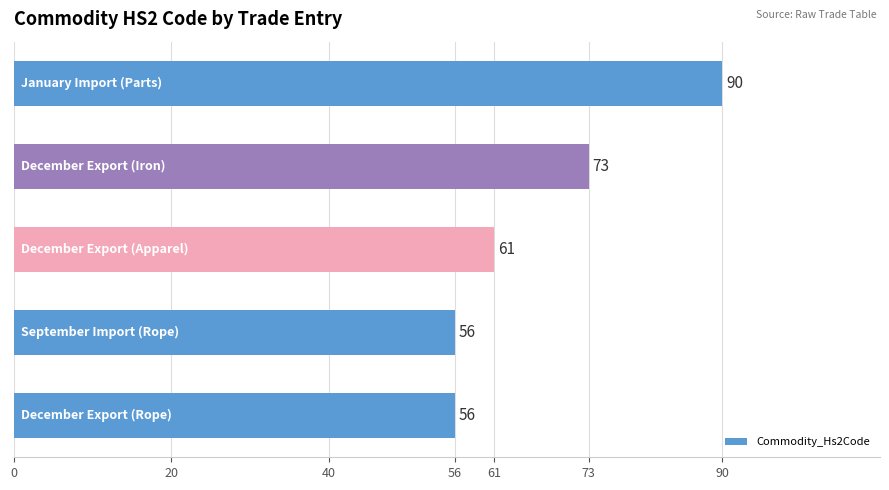

What is the minimum value shown in the chart?

56